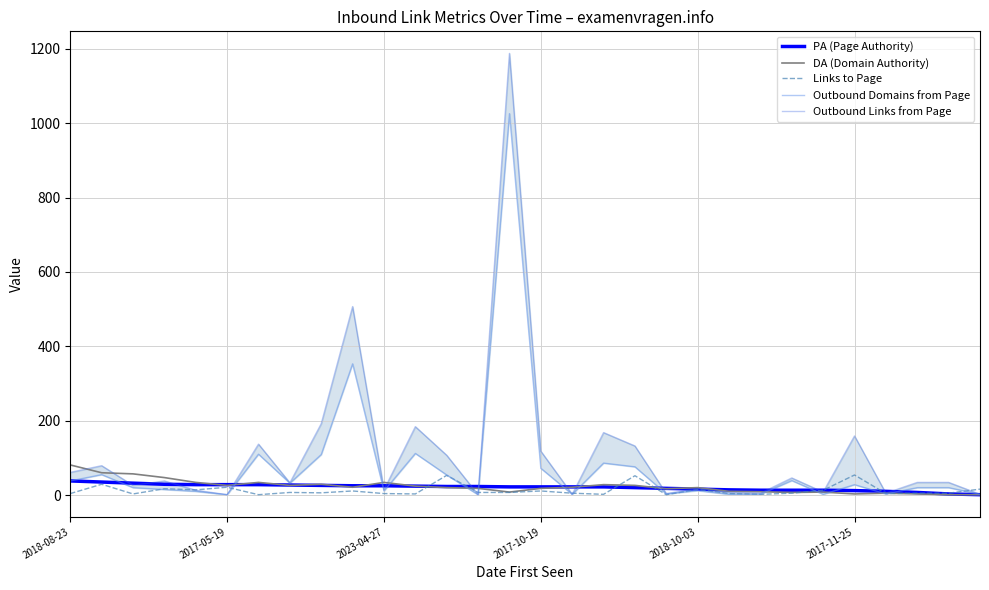

Is it true that Outbound Links from Page equals 61 at 2018-08-23?

True